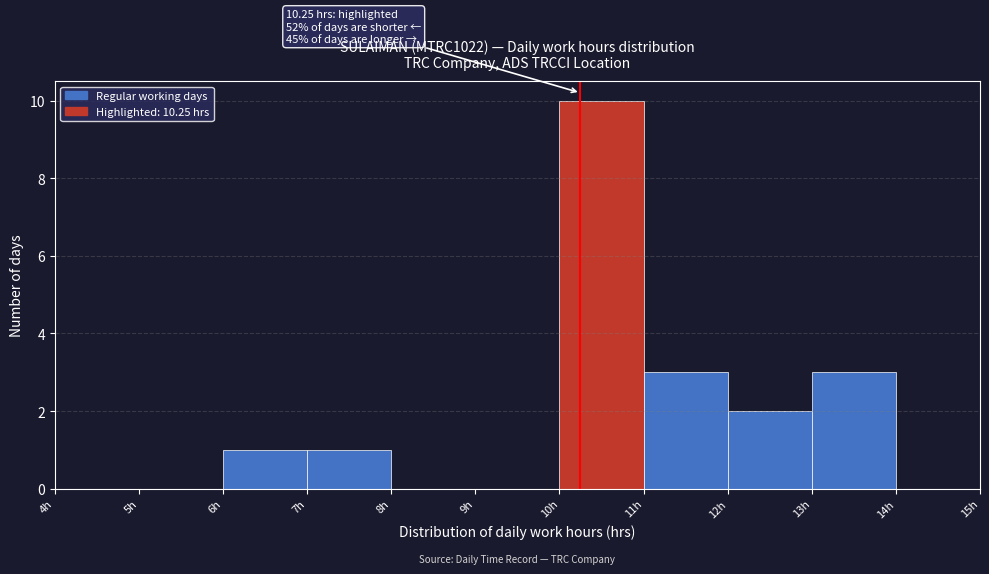

Over which range of the x-axis is the bar tallest?

10 to 11